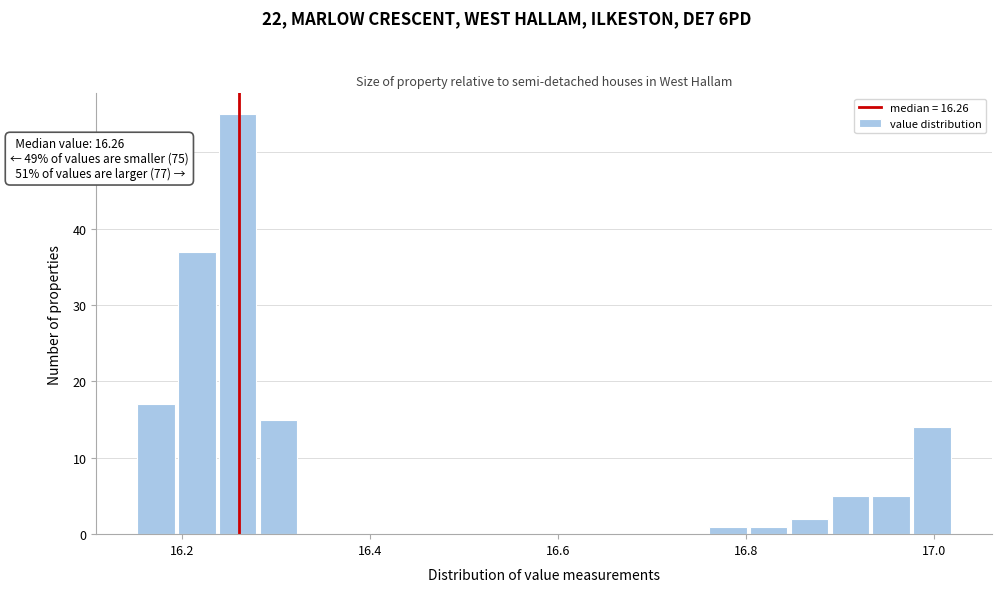

Read against the x-axis, roughly where is the centre of the tallest bar?

16.26